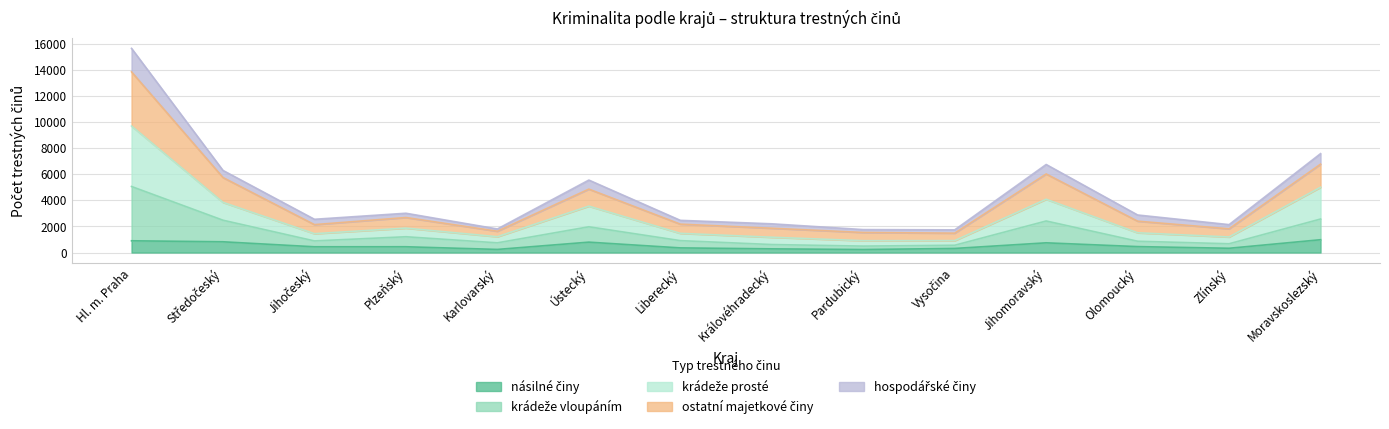

At which category is the sum across all series the highest?

Hl. m. Praha